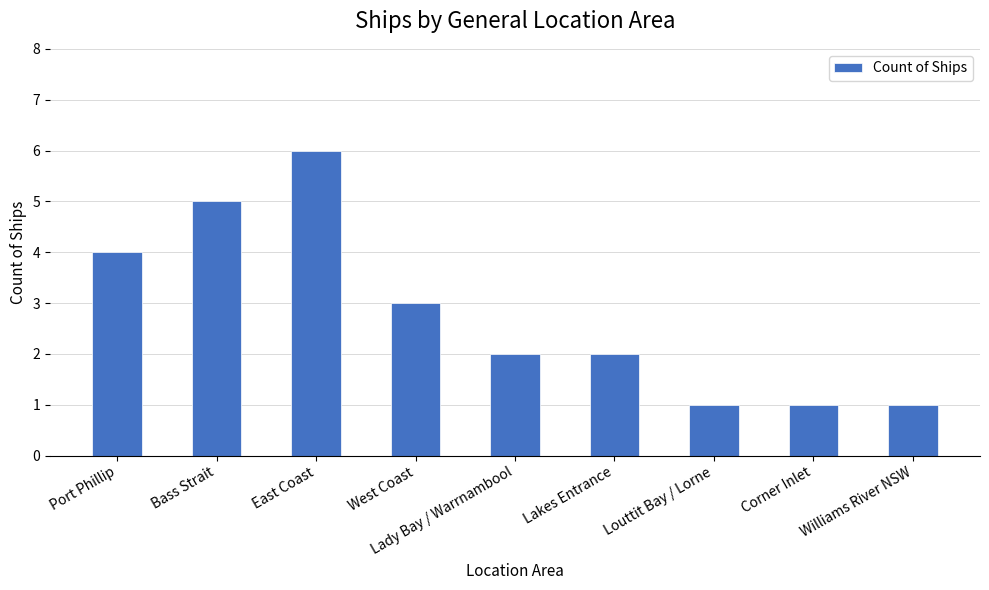

Count the number of data series in this chart.

1